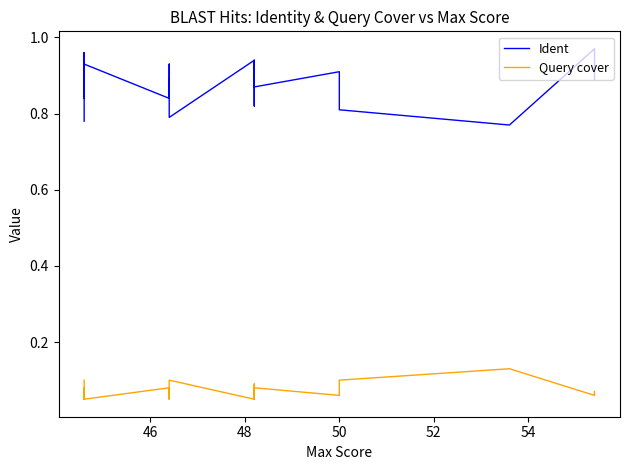

What is the value of the Query cover point at the 10th from the left?

0.1